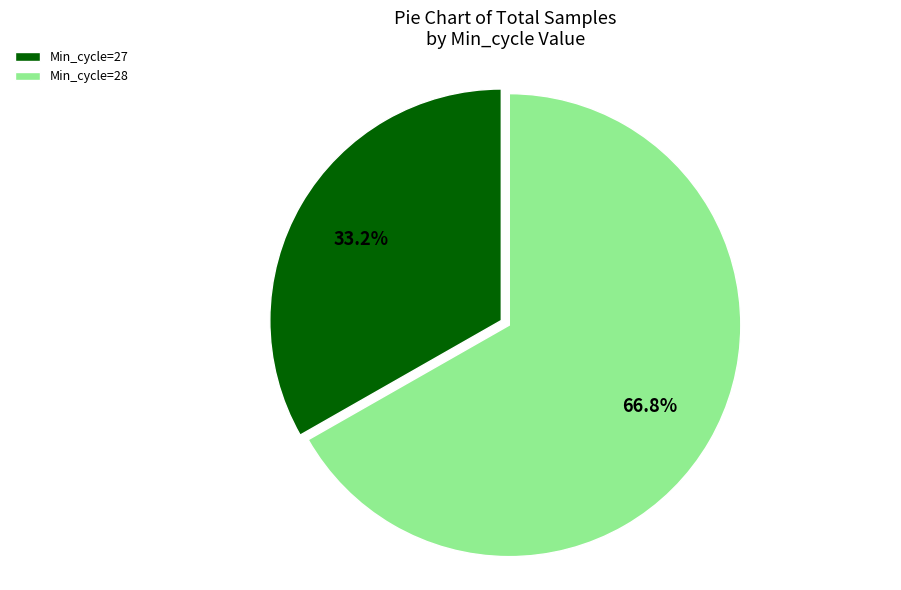

Count the number of slices in the pie.

2